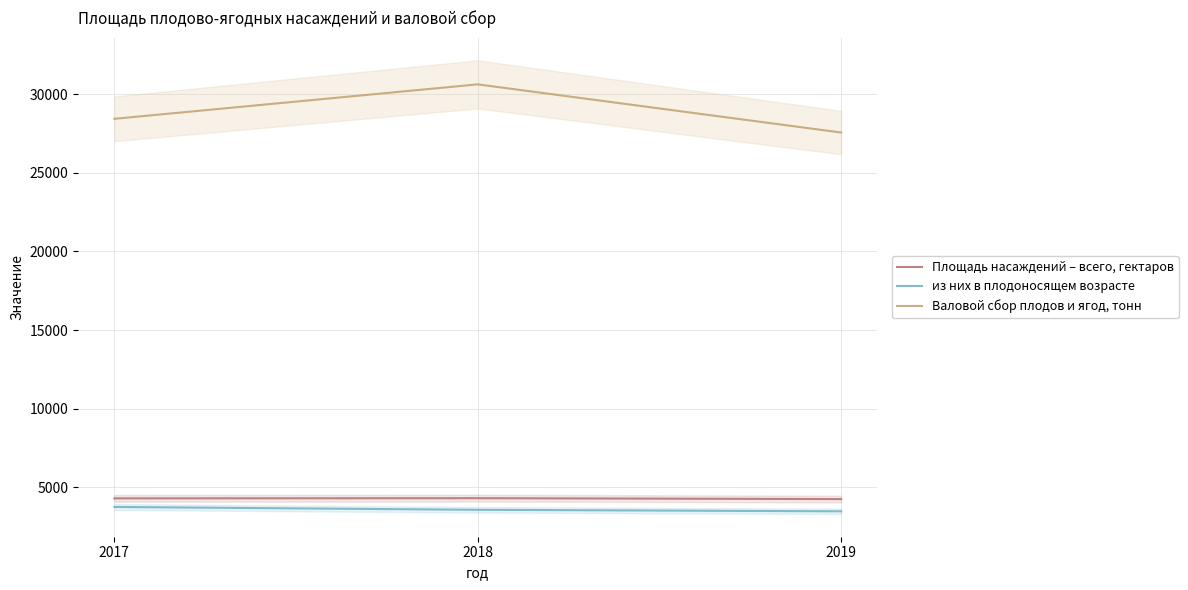

What are all the series names shown in the legend?

Площадь насаждений – всего, гектаров, из них в плодоносящем возрасте, Валовой сбор плодов и ягод, тонн